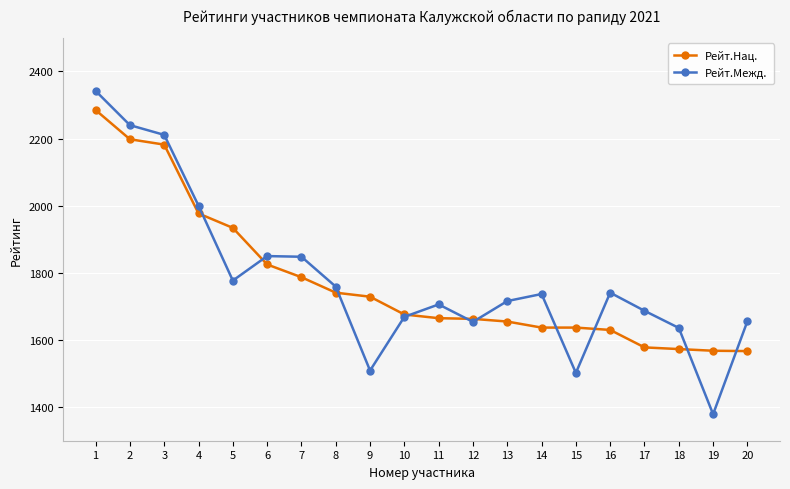

The value of Рейт.Нац. at 19 is 991. True or false?

False